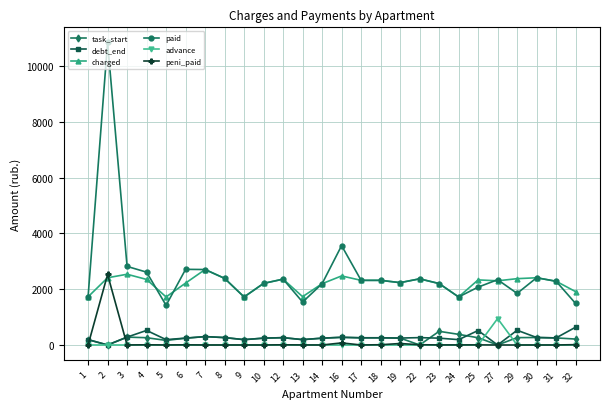

What is the difference between the highest and lowest values at 31?

2283.6